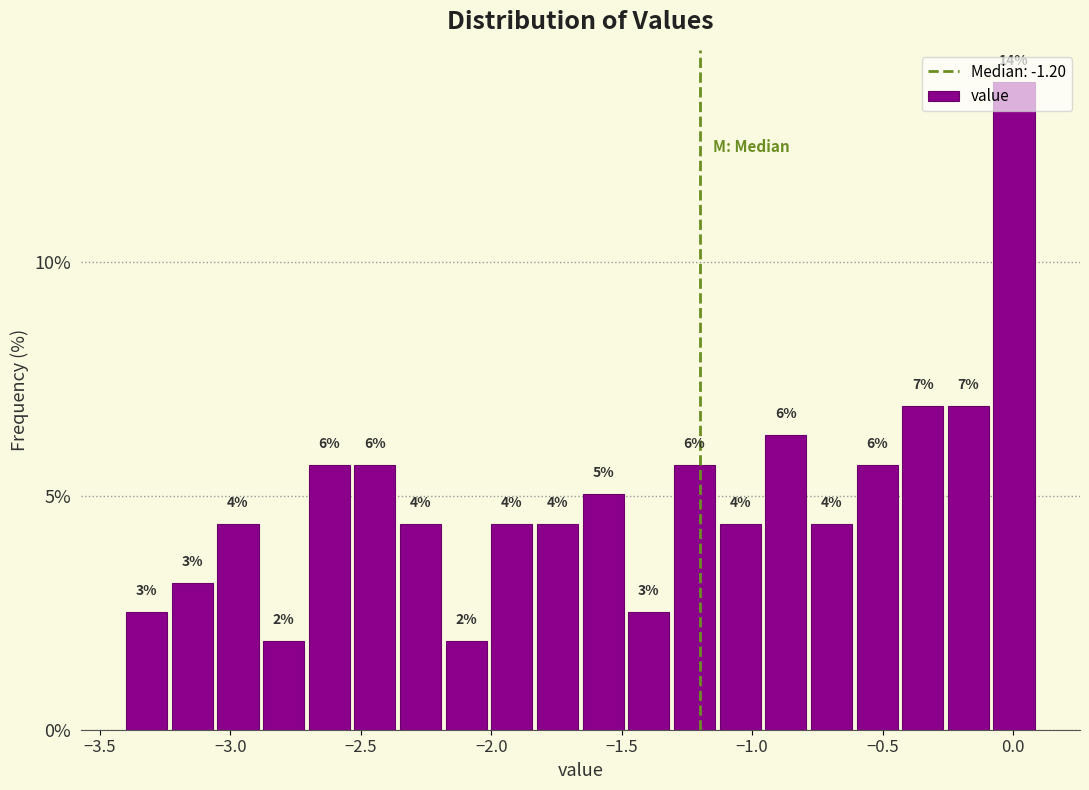

Read against the x-axis, roughly where is the centre of the tallest bar?

0.00